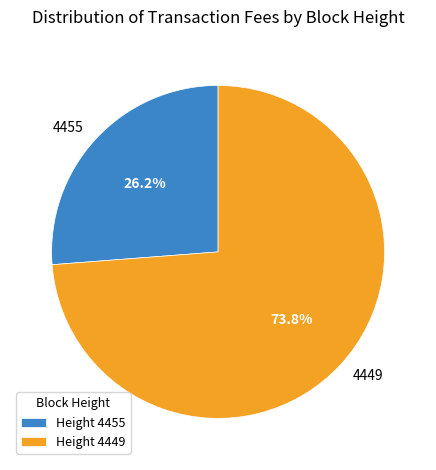

What is the largest slice in the pie chart?

4449